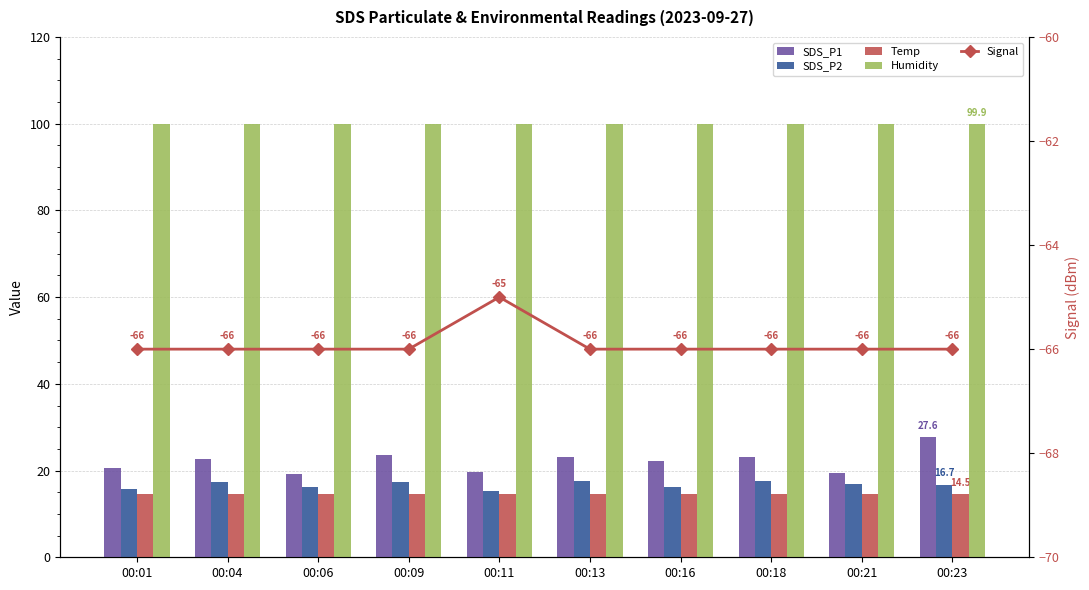

The value of Humidity at 00:18 is 99.9. True or false?

True